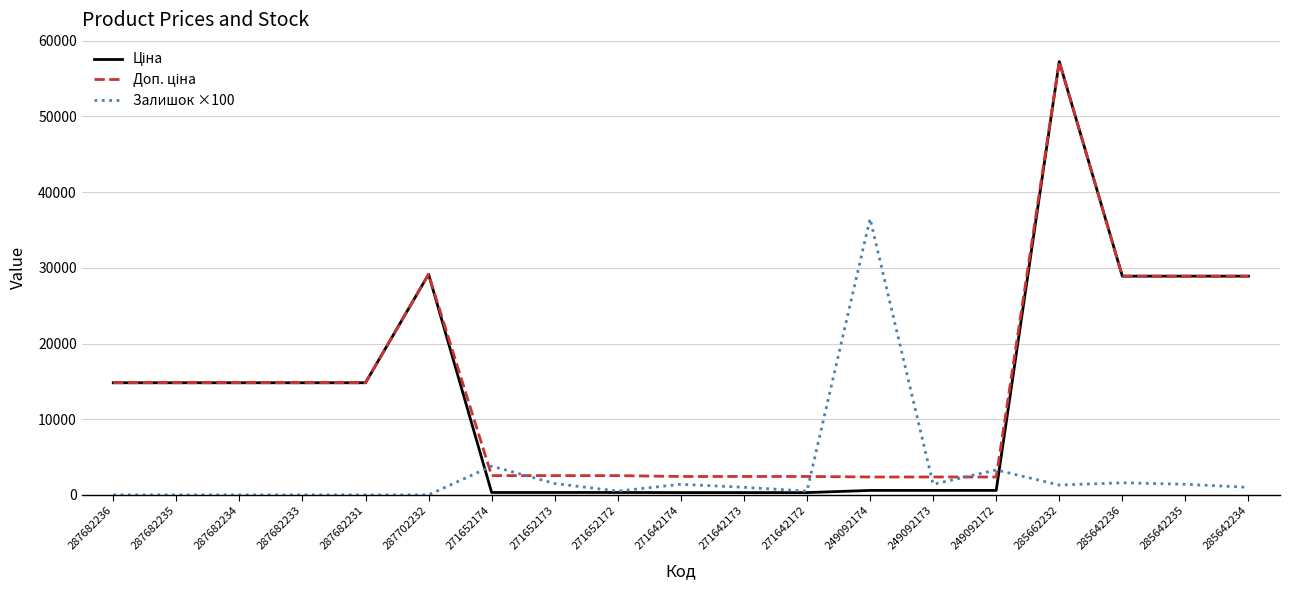

At which category is the sum across all series the highest?

285662232